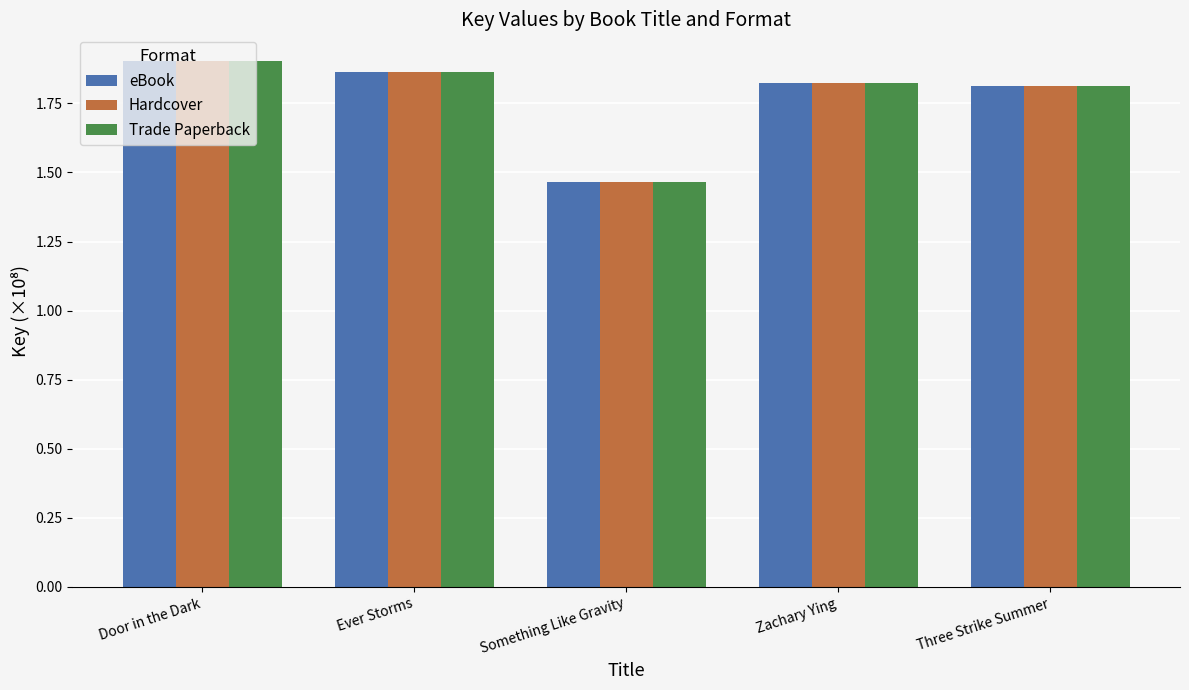

True or false: Hardcover has a value of 0.9 at Door in the Dark.

False